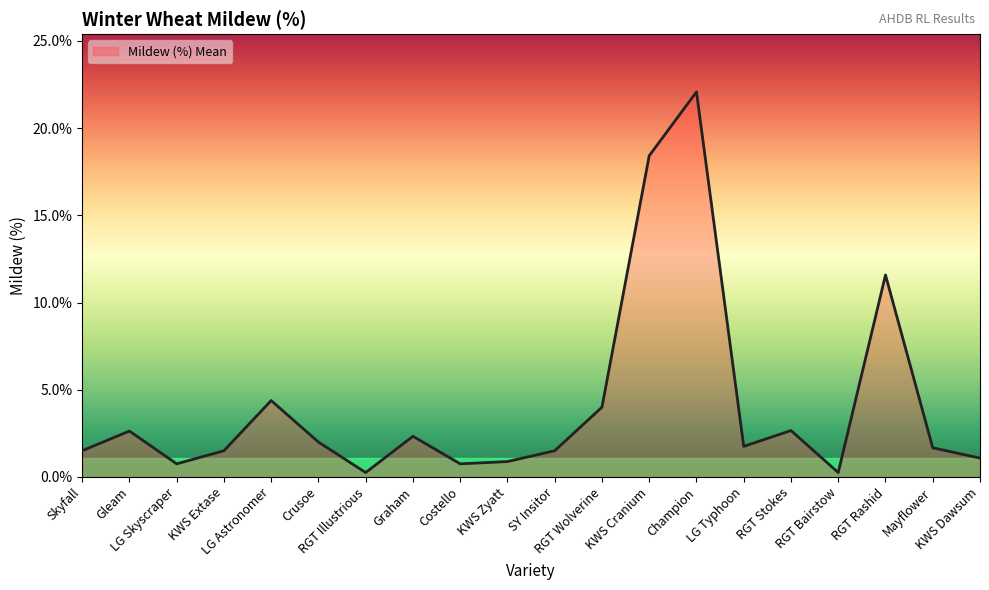

True or false: the data shows 0.8 at Costello.

True